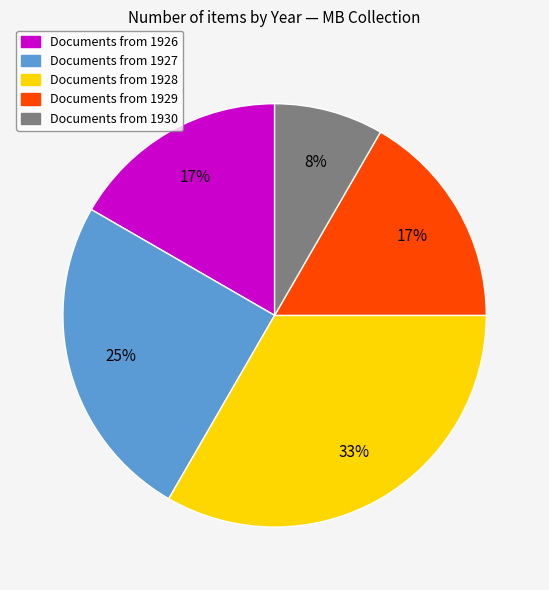

To the nearest percent, what is the difference between the largest and smallest slice percentages?

25%